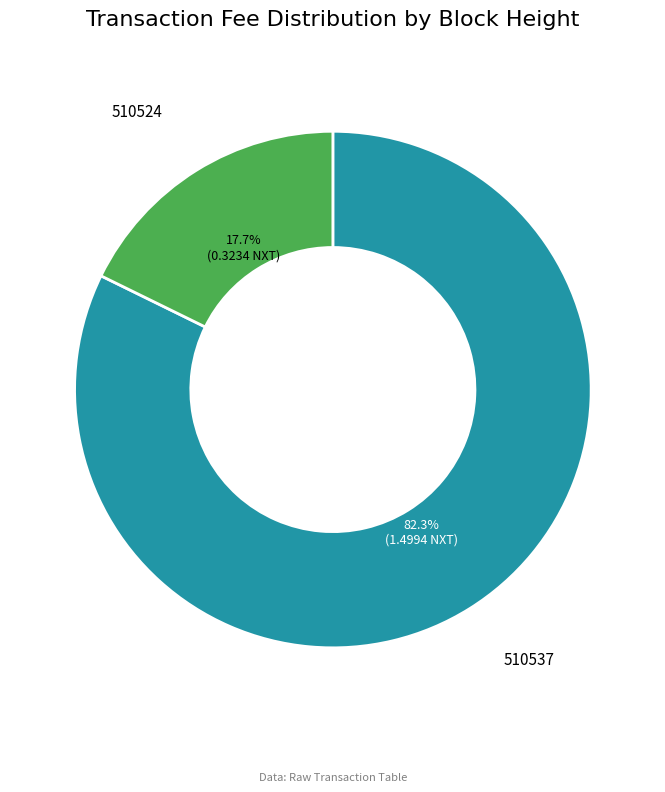

Which slice is the smallest?

510524